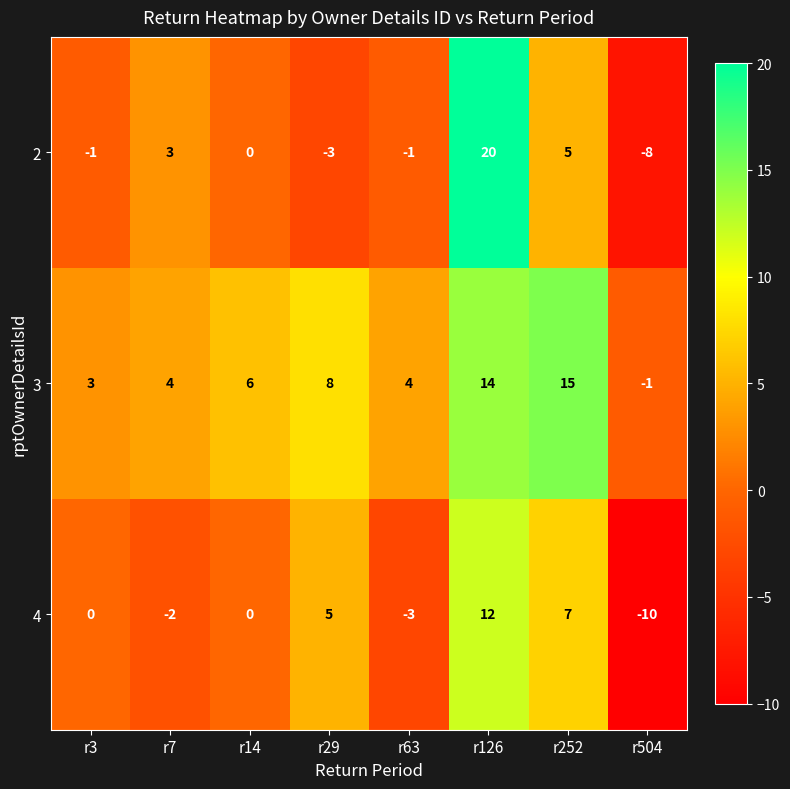

Which series has the largest total across all categories?

3